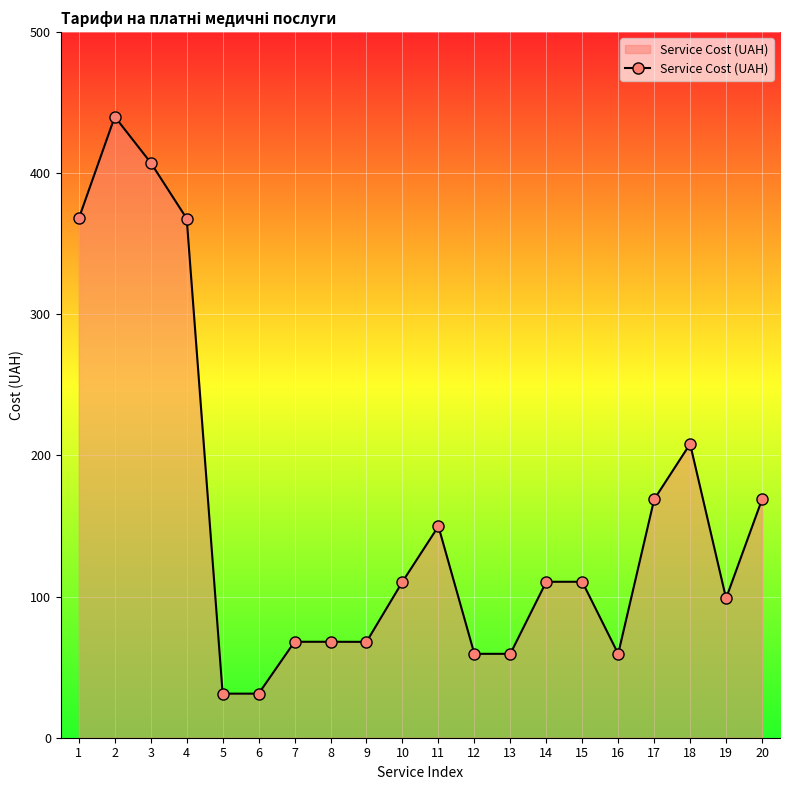

Where does the data first go above 110?

1